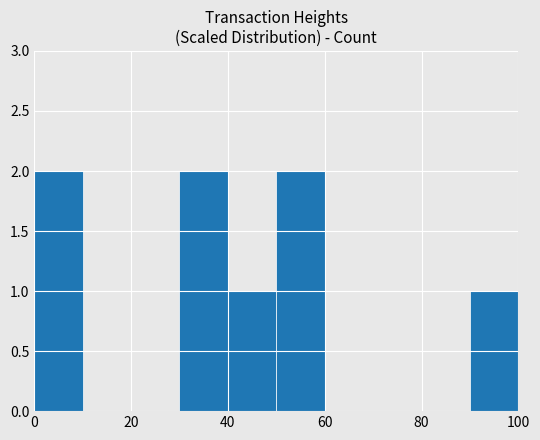

What is the sum of all values?

8